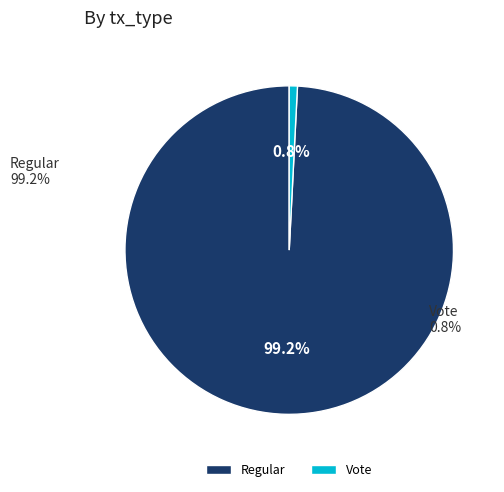

Is there a majority slice in this chart?

Yes